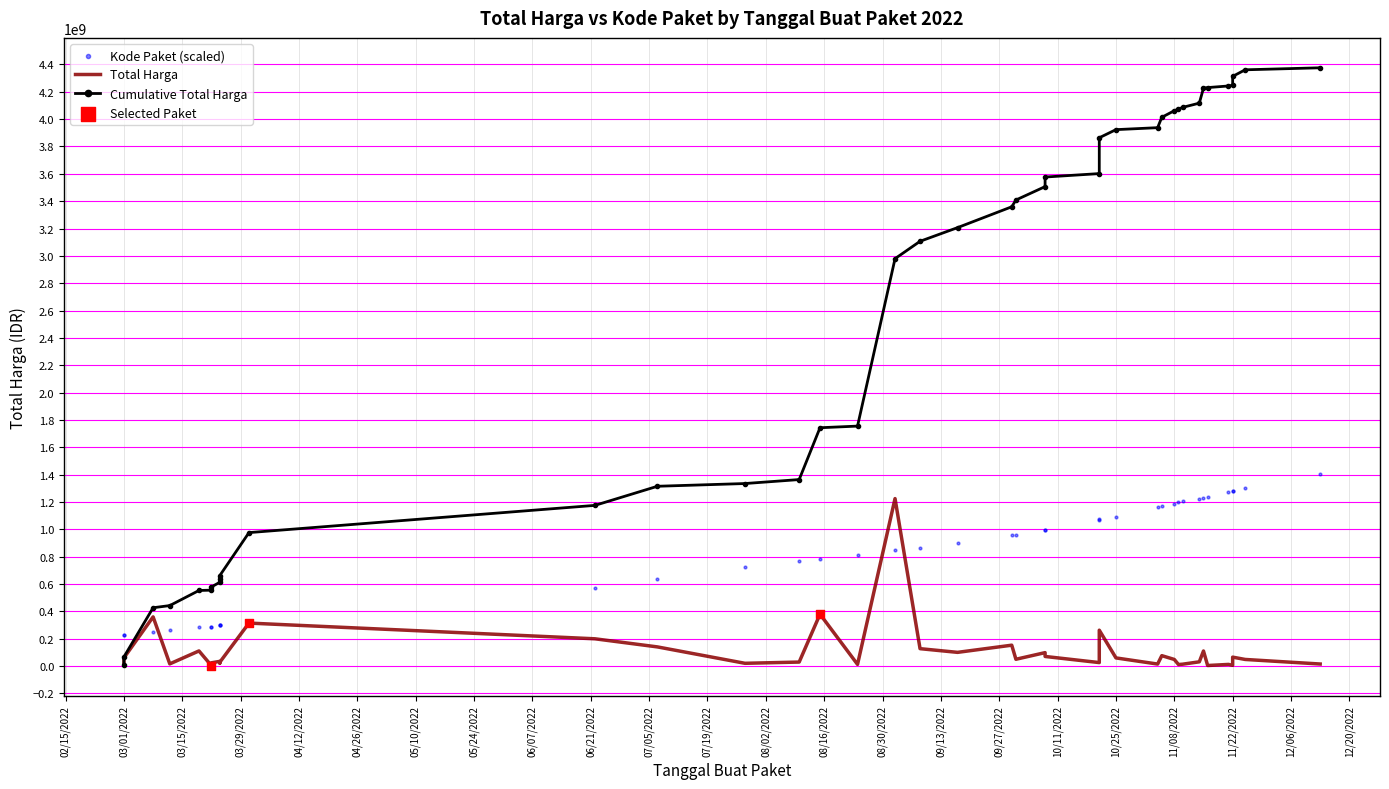

What is the ratio of the value at 2022-11-22 to the value at 2022-11-10?

1.1